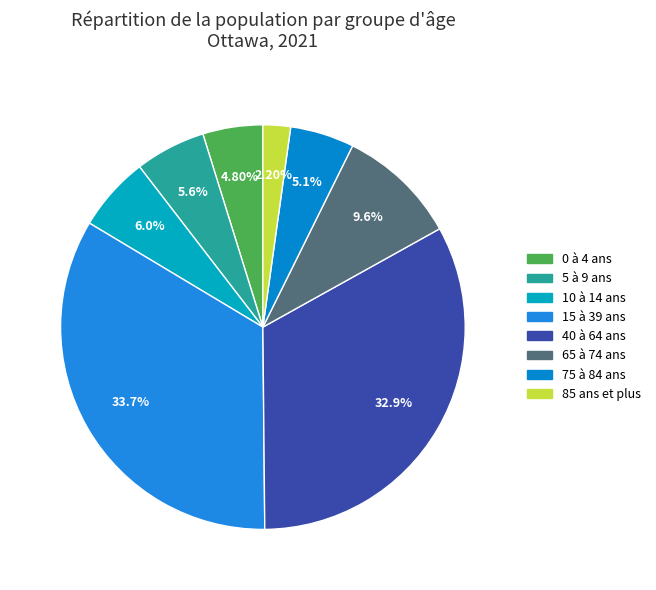

How many slices are in this pie chart?

8